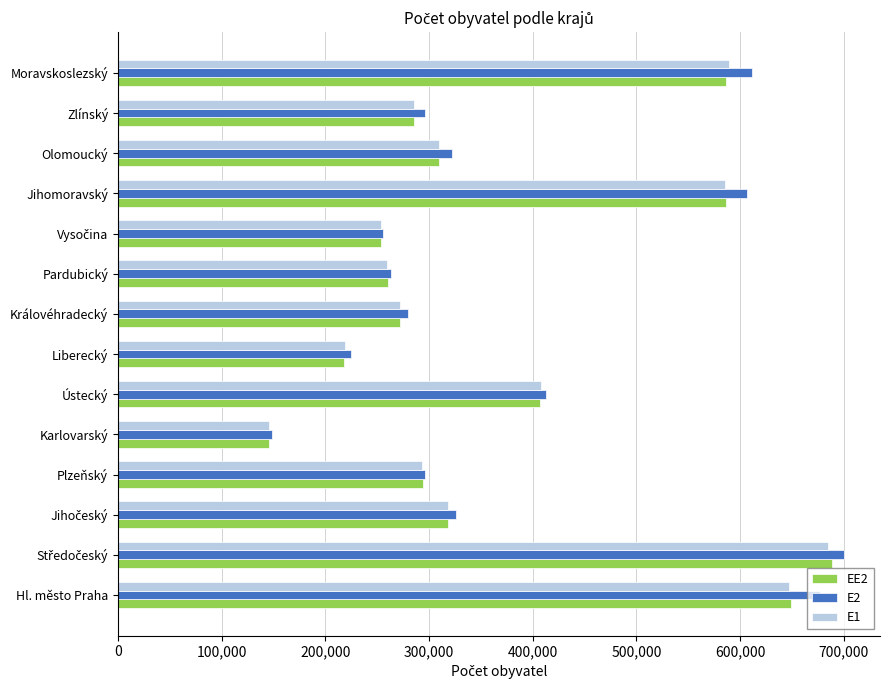

Count the number of data series in this chart.

3